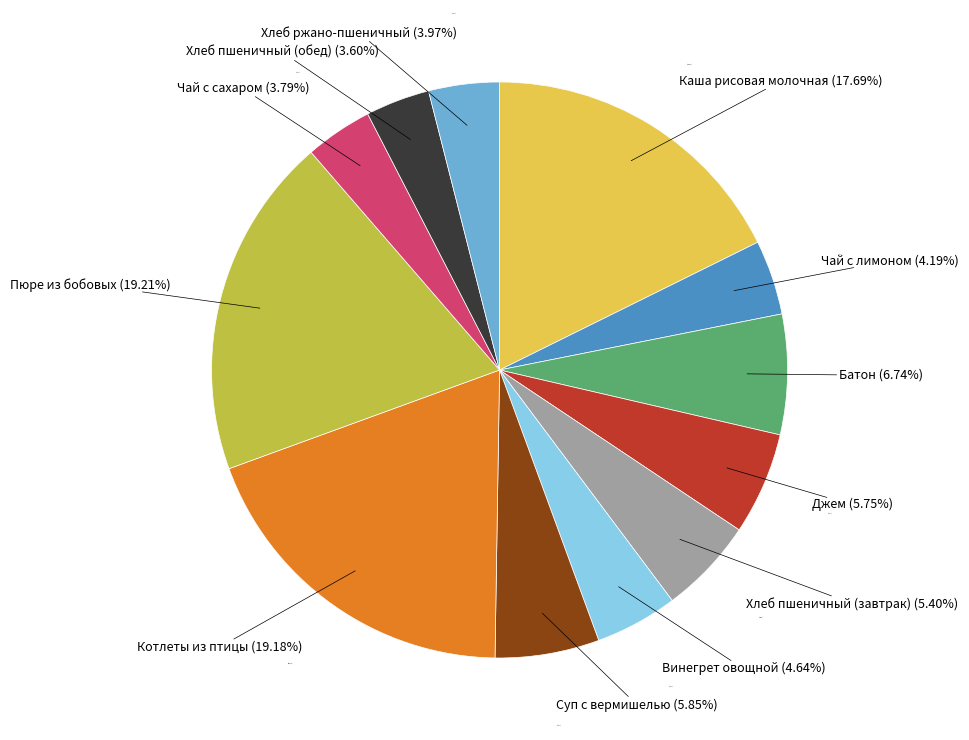

Which category has the biggest portion of the pie?

Пюре из бобовых